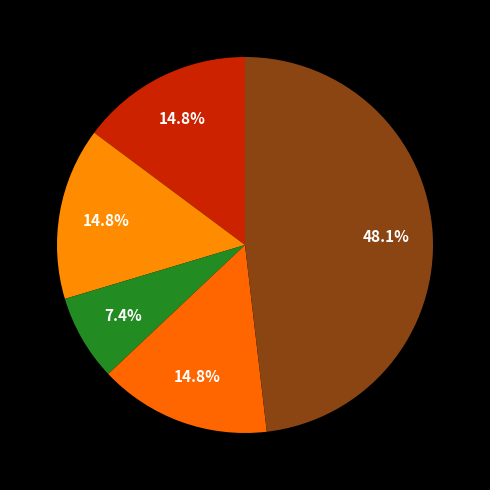

How many segments does this pie chart have?

5